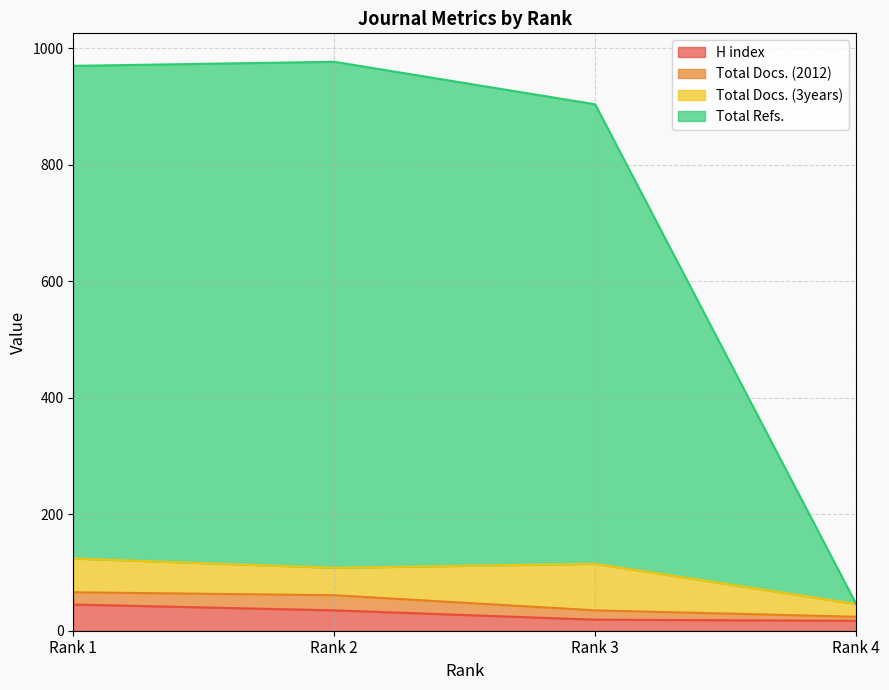

True or false: Total Refs. has more than 1 points higher than both neighbors.

False